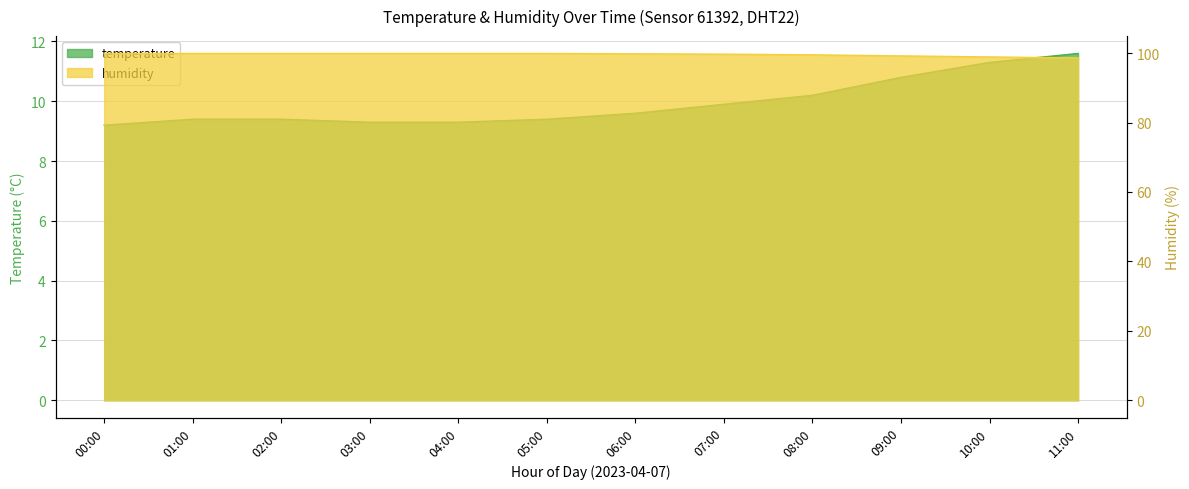

True or false: humidity and temperature intersect in this chart.

False